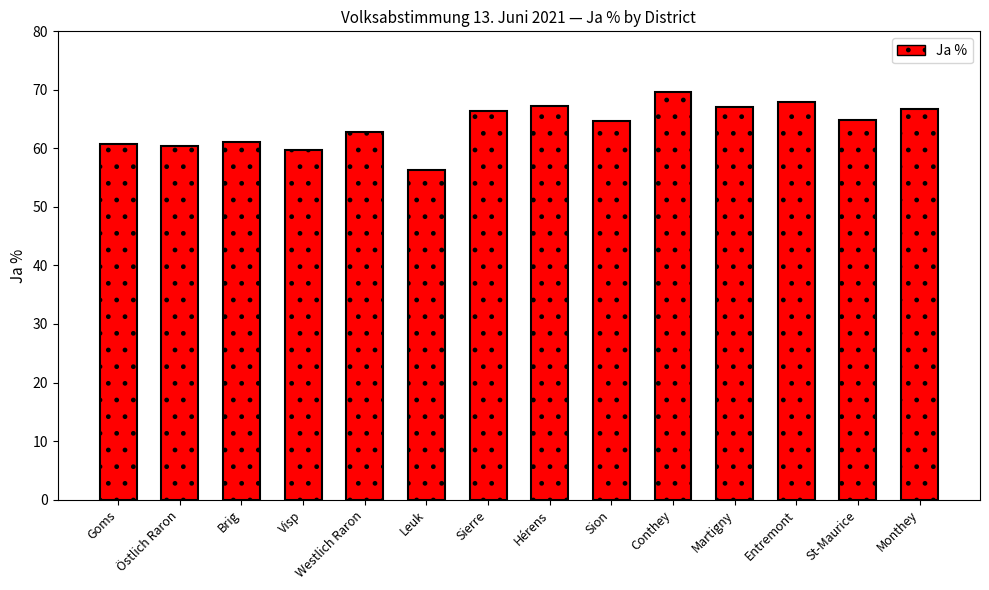

True or false: the data shows 12.4 at Leuk.

False